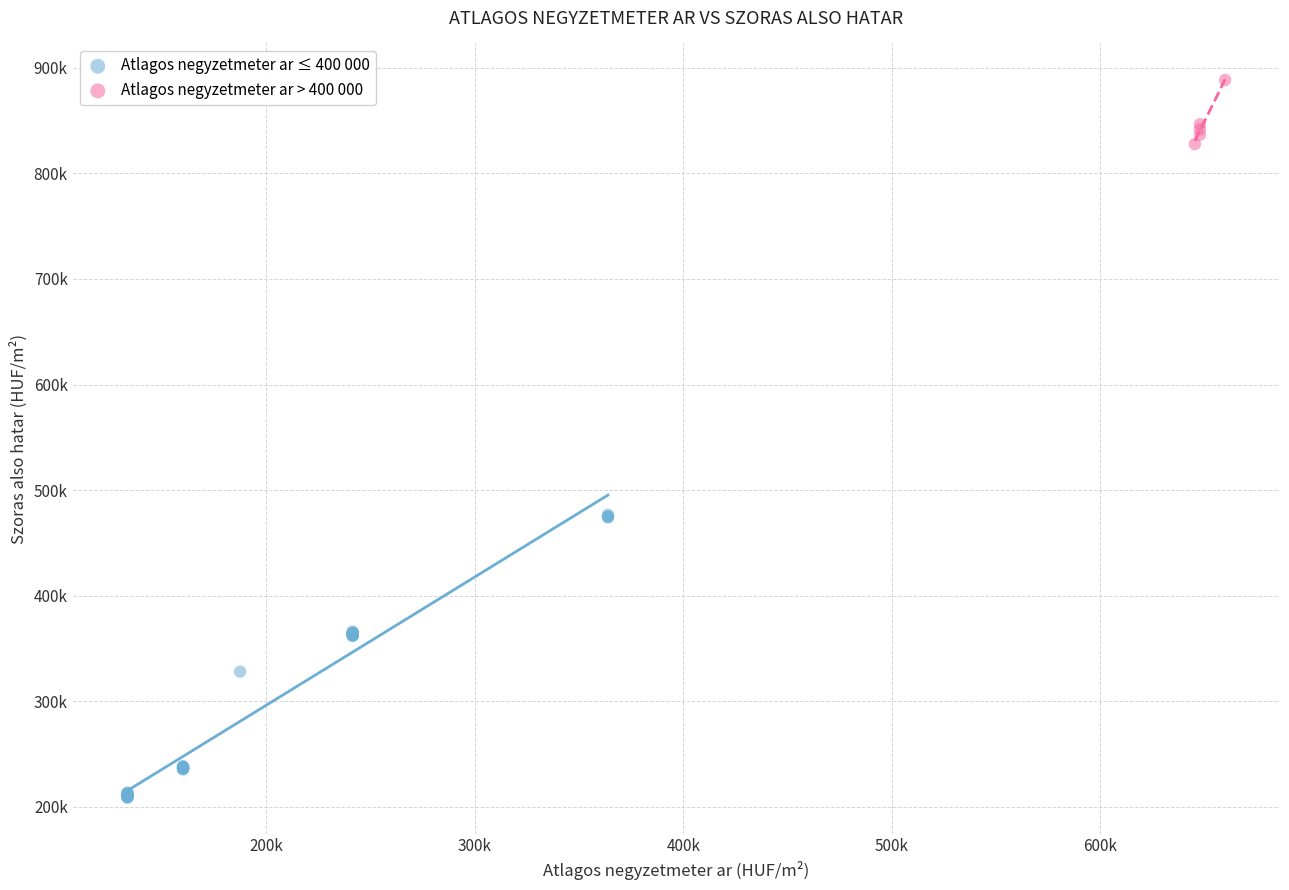

Which series contains the lowest Y value?

Atlagos negyzetmeter ar ≤ 400 000